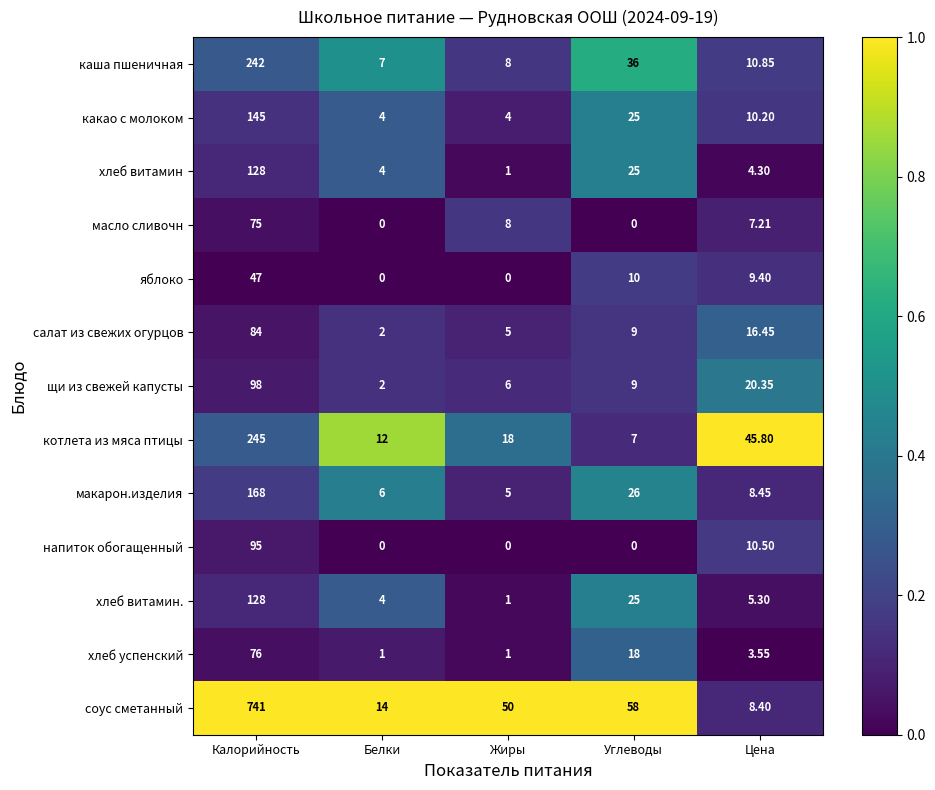

Is the value of масло сливочн at Калорийность greater than the value of хлеб успенский at Жиры?

Yes